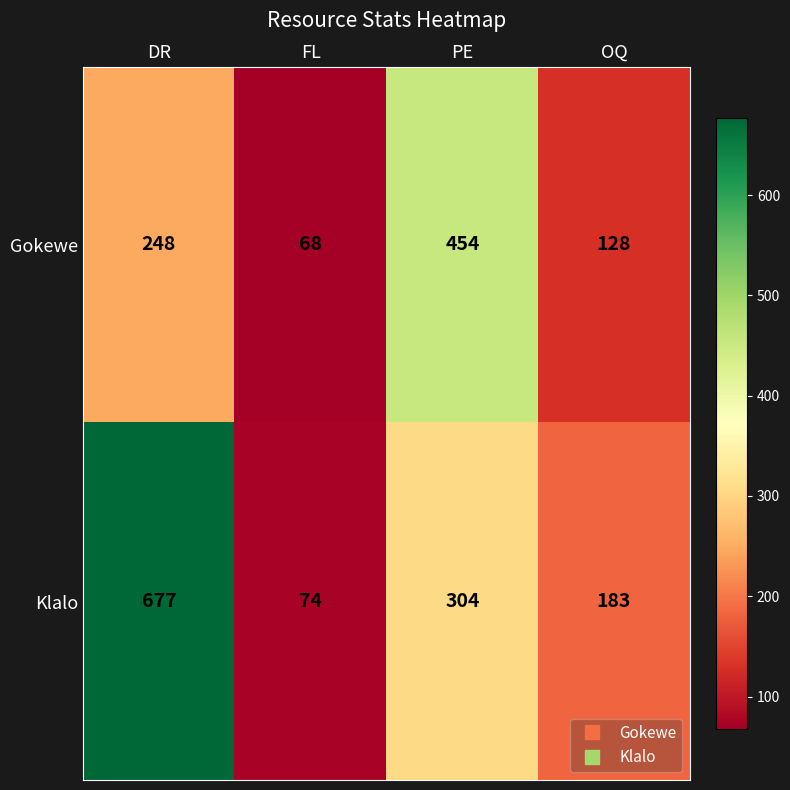

What is the maximum value shown in the chart?

677